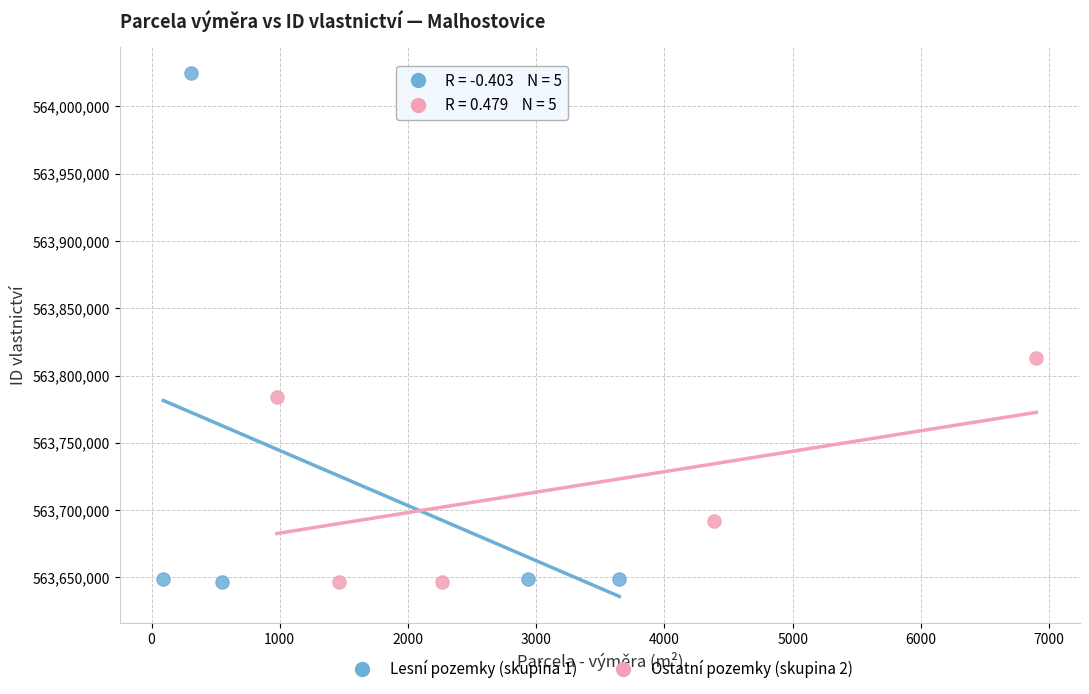

Which series has the largest Y range (max minus min)?

Lesní pozemky (skupina 1)